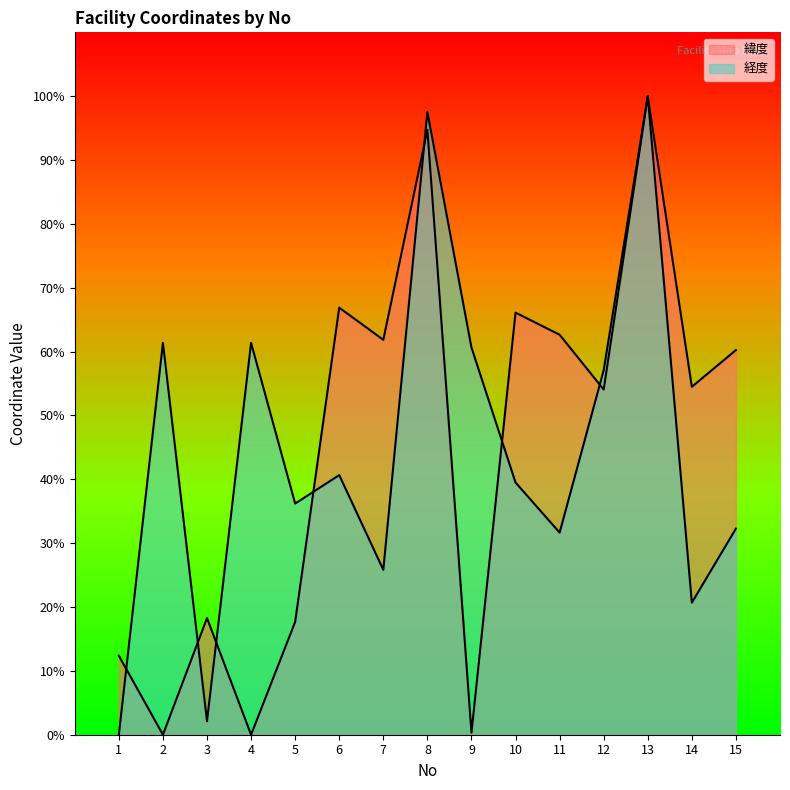

Does the chart display data point markers on the line(s)?

No